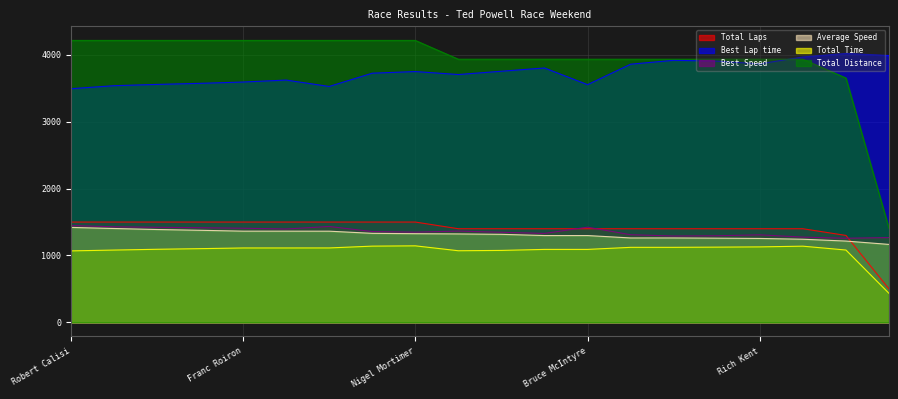

Is it true that Total Time equals 1091.0 at Andre Lorent?

True